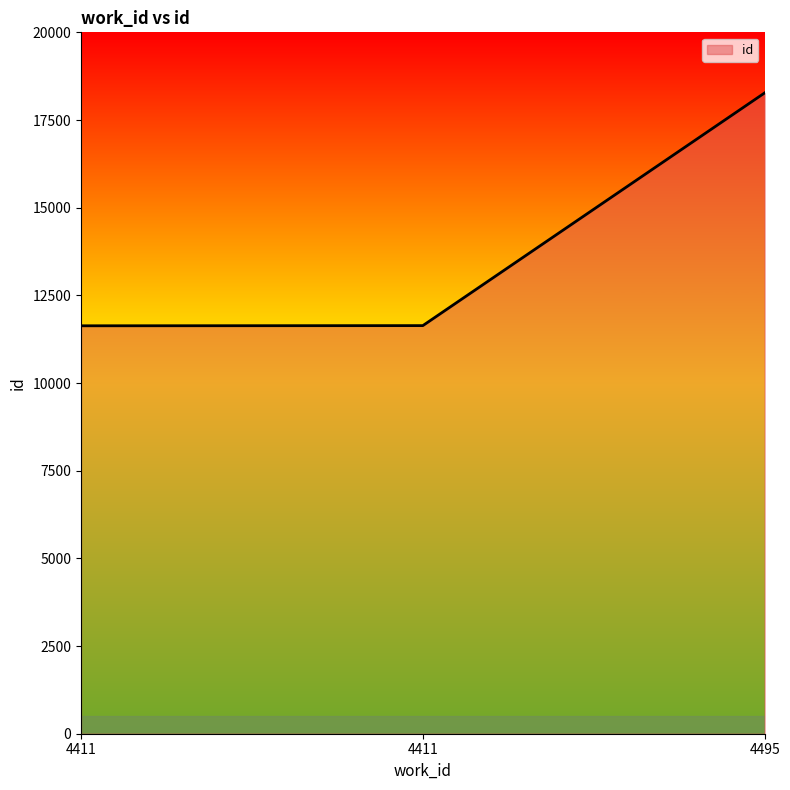

How many categories are shown in the chart?

3